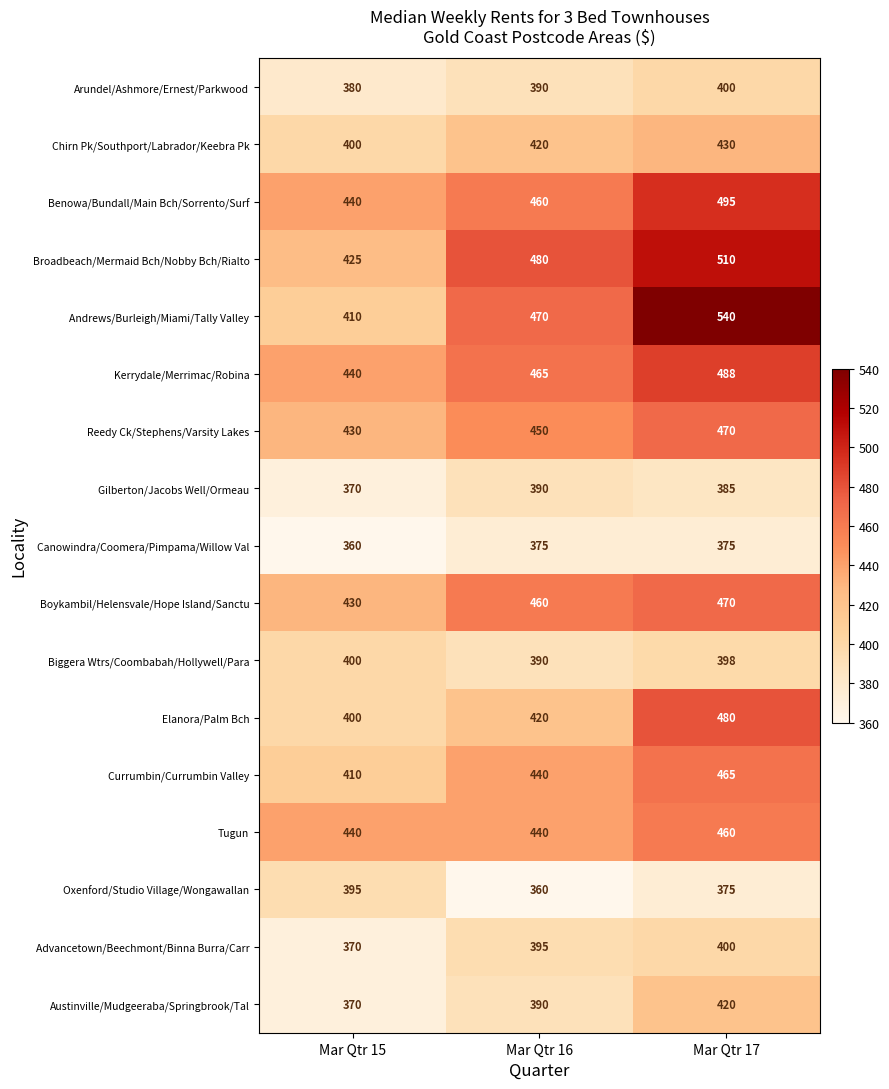

What is the difference between the highest and lowest values at Mar Qtr 16?

120